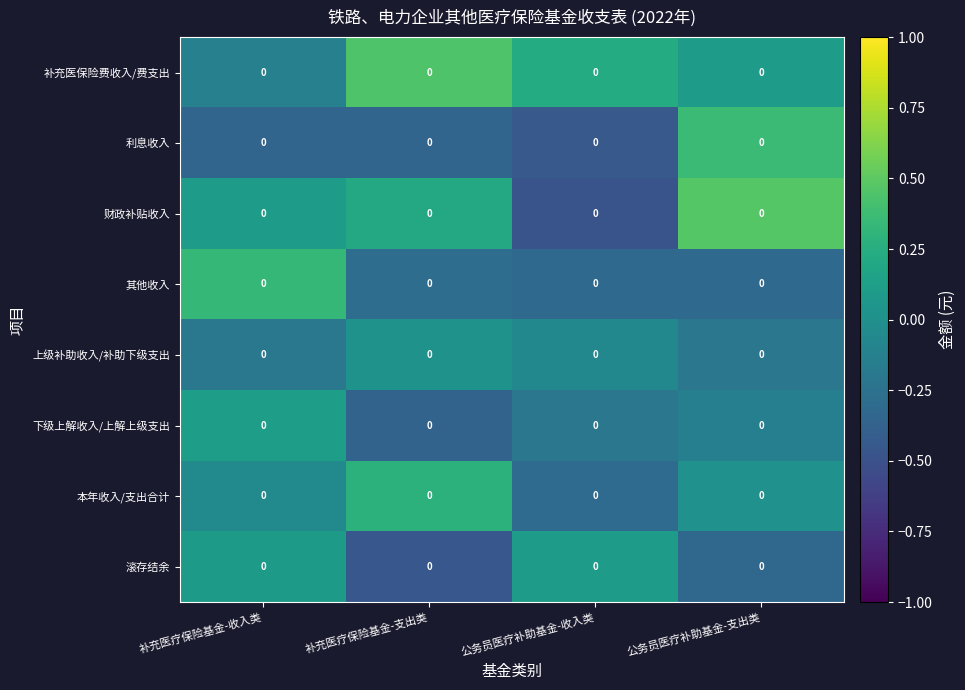

Rank the series by their maximum value, from lowest to highest.

上级补助收入/补助下级支出, 滚存结余, 下级上解收入/上解上级支出, 本年收入/支出合计, 其他收入, 利息收入, 补充医保险费收入/费支出, 财政补贴收入